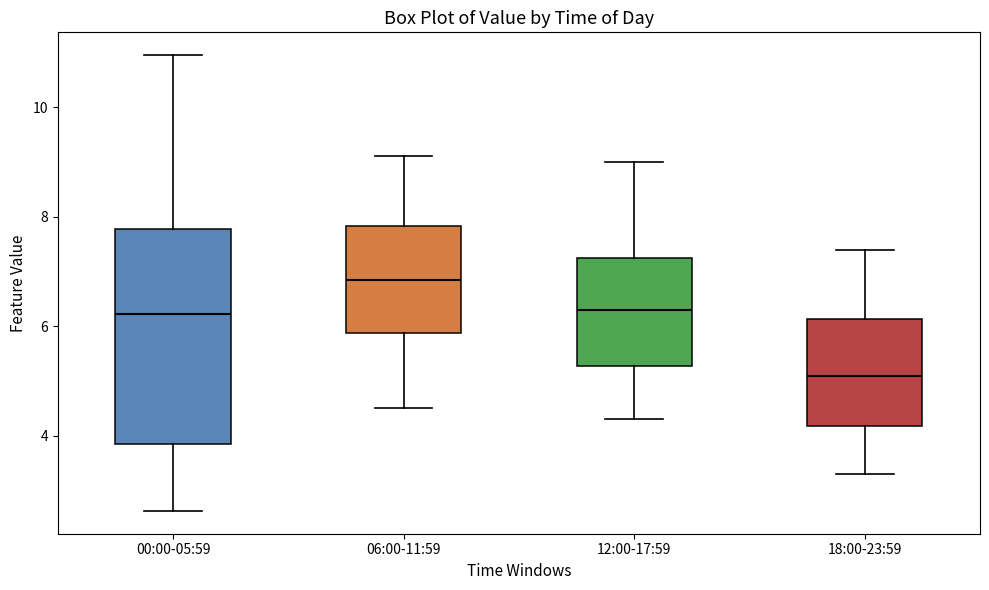

Reading left to right, read every box against the y-axis: the position of its median line, the range the box covers, and the ends of its whiskers. The values are not printed on the chart, so give them approximately, as read against the axis.

00:00-05:59: median 6.2, box 3.8 to 7.8, whiskers 2.6 to 11.0
06:00-11:59: median 6.8, box 5.8 to 7.8, whiskers 4.6 to 9.2
12:00-17:59: median 6.4, box 5.2 to 7.2, whiskers 4.4 to 9.0
18:00-23:59: median 5.2, box 4.2 to 6.2, whiskers 3.4 to 7.4